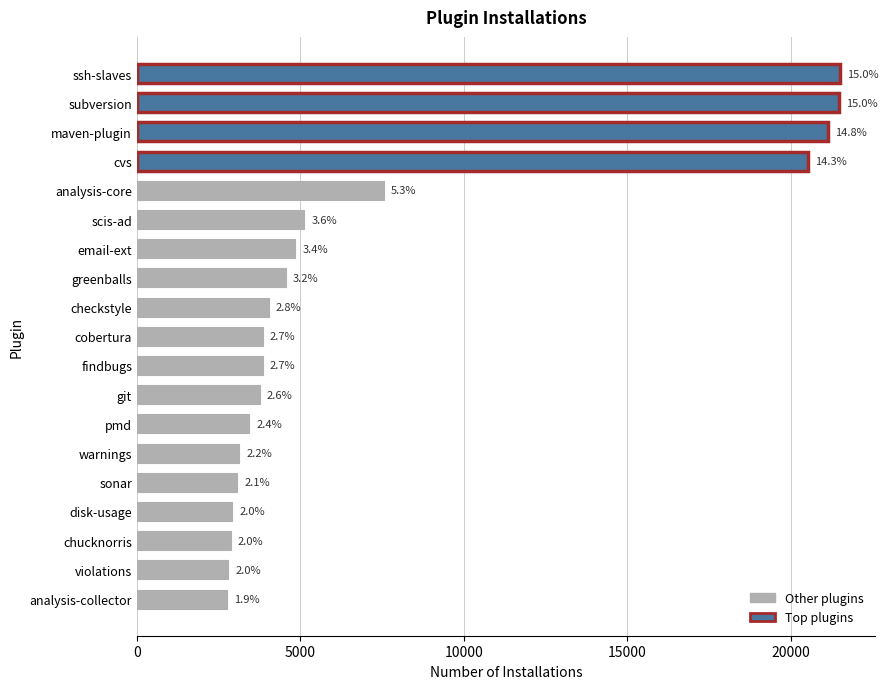

Does the chart contain any negative values?

No